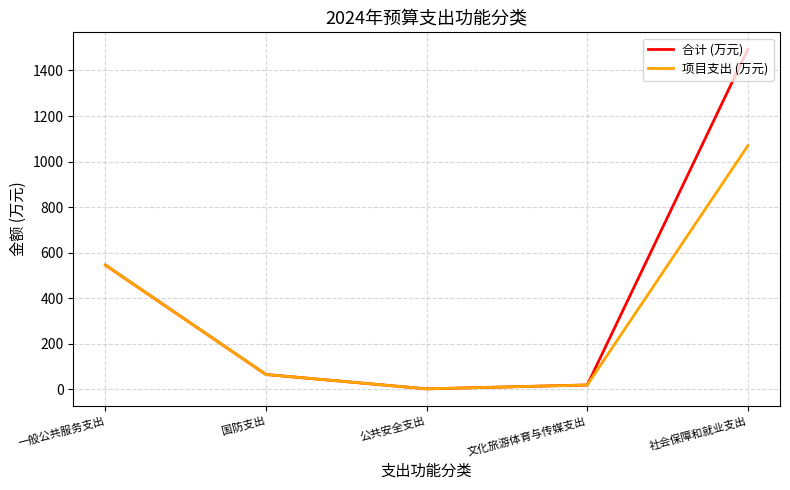

What is the lowest value of the 项目支出 (万元) series?

2.0